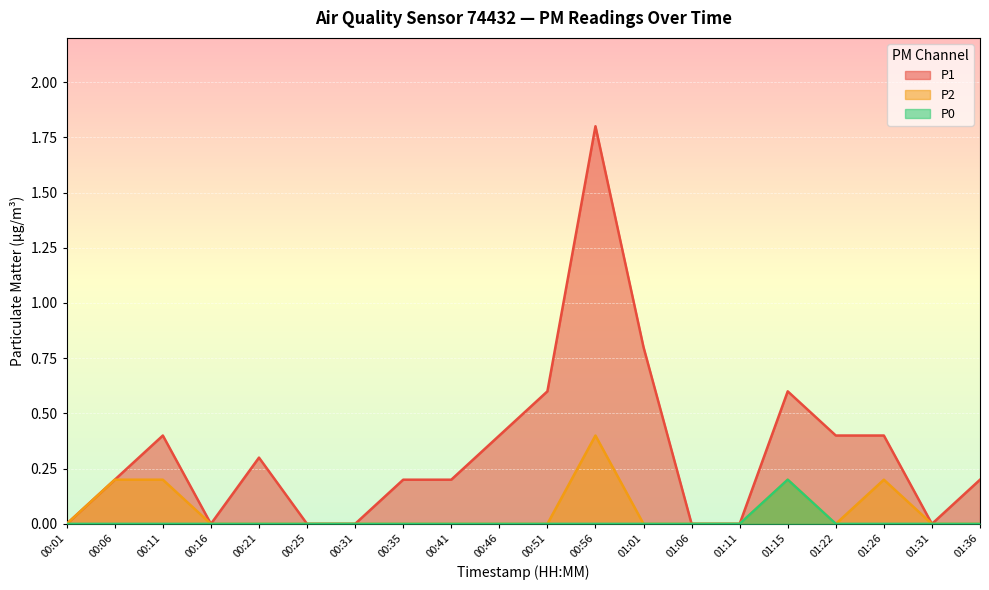

The P0 series shows 0.0 at 01:22. True or false?

True